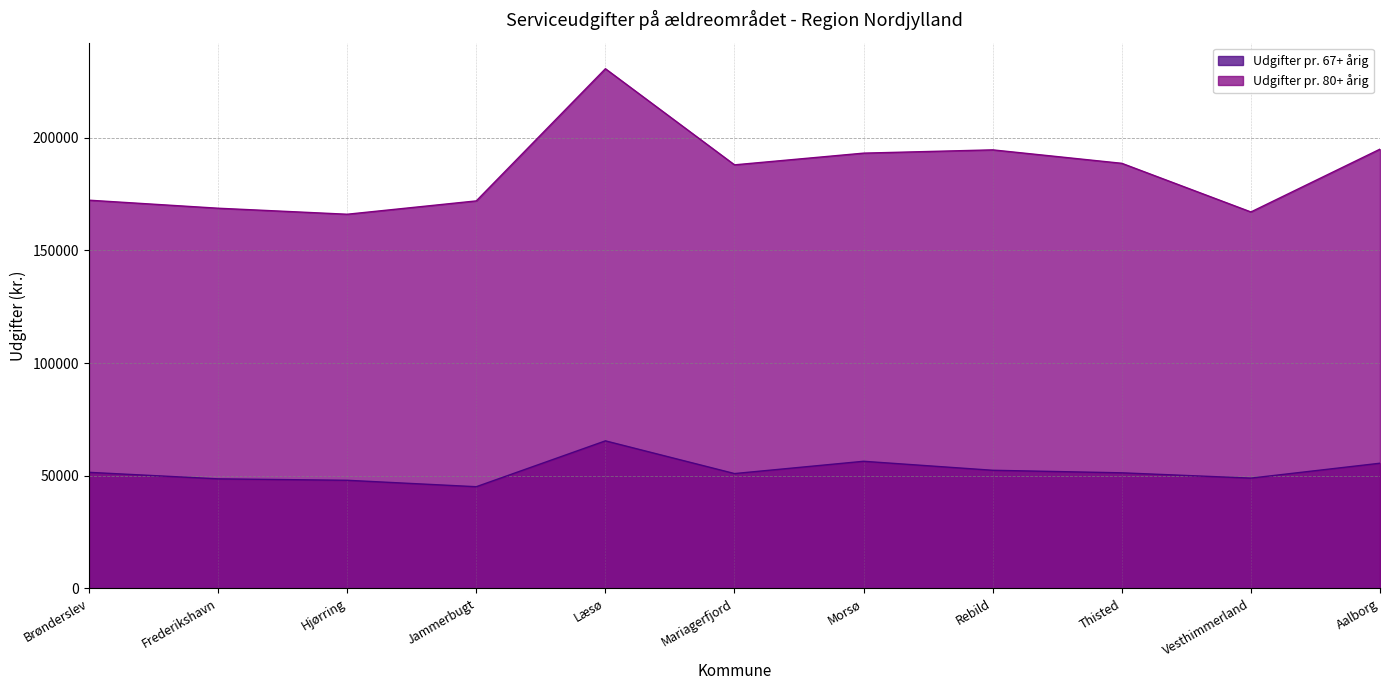

What is the sum of the Udgifter pr. 67+ årig values at Hjørring and Aalborg?

103458.6